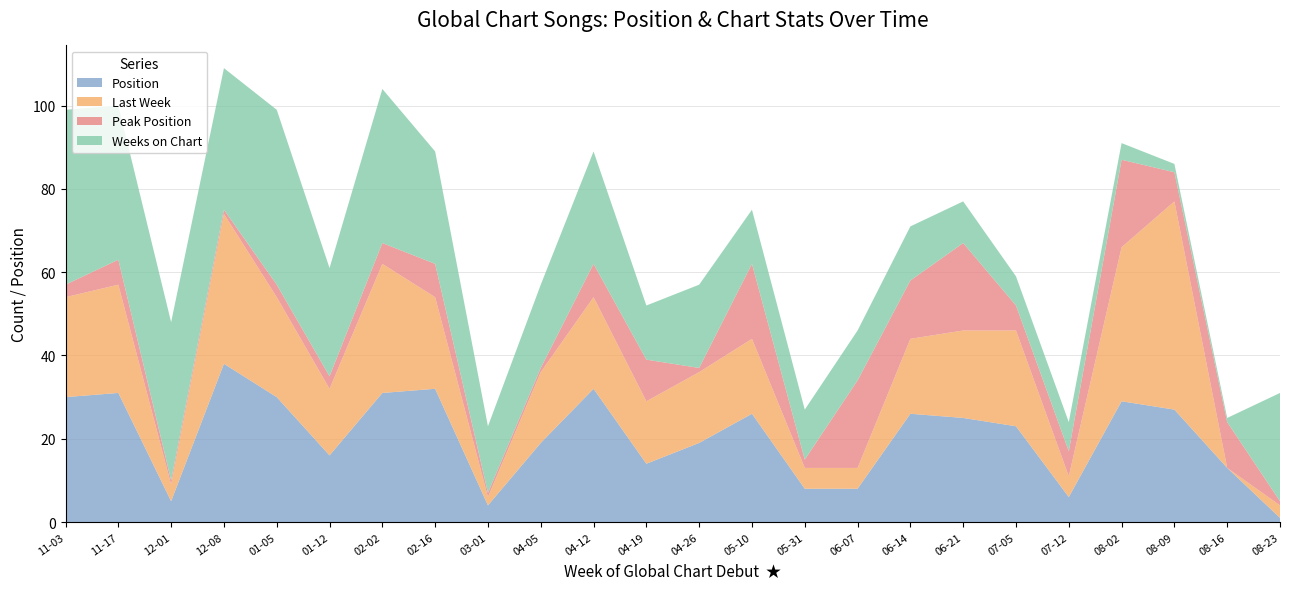

Reading left to right, extract all data points from this chart.

Position: 2019-11-03=30	2019-11-17=31	2019-12-01=5	2019-12-08=38	2020-01-05=30	2020-01-12=16	2020-02-02=31	2020-02-16=32	2020-03-01=4	2020-04-05=19	2020-04-12=32	2020-04-19=14	2020-04-26=19	2020-05-10=26	2020-05-31=8	2020-06-07=8	2020-06-14=26	2020-06-21=25	2020-07-05=23	2020-07-12=6	2020-08-02=29	2020-08-09=27	2020-08-16=13	2020-08-23=1
Last Week: 2019-11-03=24	2019-11-17=26	2019-12-01=4	2019-12-08=36	2020-01-05=24	2020-01-12=16	2020-02-02=31	2020-02-16=22	2020-03-01=2	2020-04-05=17	2020-04-12=22	2020-04-19=15	2020-04-26=17	2020-05-10=18	2020-05-31=5	2020-06-07=5	2020-06-14=18	2020-06-21=21	2020-07-05=23	2020-07-12=5	2020-08-02=37	2020-08-09=50	2020-08-16=0	2020-08-23=3
Peak Position: 2019-11-03=3	2019-11-17=6	2019-12-01=1	2019-12-08=1	2020-01-05=3	2020-01-12=3	2020-02-02=5	2020-02-16=8	2020-03-01=1	2020-04-05=1	2020-04-12=8	2020-04-19=10	2020-04-26=1	2020-05-10=18	2020-05-31=2	2020-06-07=21	2020-06-14=14	2020-06-21=21	2020-07-05=6	2020-07-12=6	2020-08-02=21	2020-08-09=7	2020-08-16=11	2020-08-23=1
Weeks on Chart: 2019-11-03=42	2019-11-17=37	2019-12-01=38	2019-12-08=34	2020-01-05=42	2020-01-12=26	2020-02-02=37	2020-02-16=27	2020-03-01=16	2020-04-05=20	2020-04-12=27	2020-04-19=13	2020-04-26=20	2020-05-10=13	2020-05-31=12	2020-06-07=12	2020-06-14=13	2020-06-21=10	2020-07-05=7	2020-07-12=7	2020-08-02=4	2020-08-09=2	2020-08-16=1	2020-08-23=26